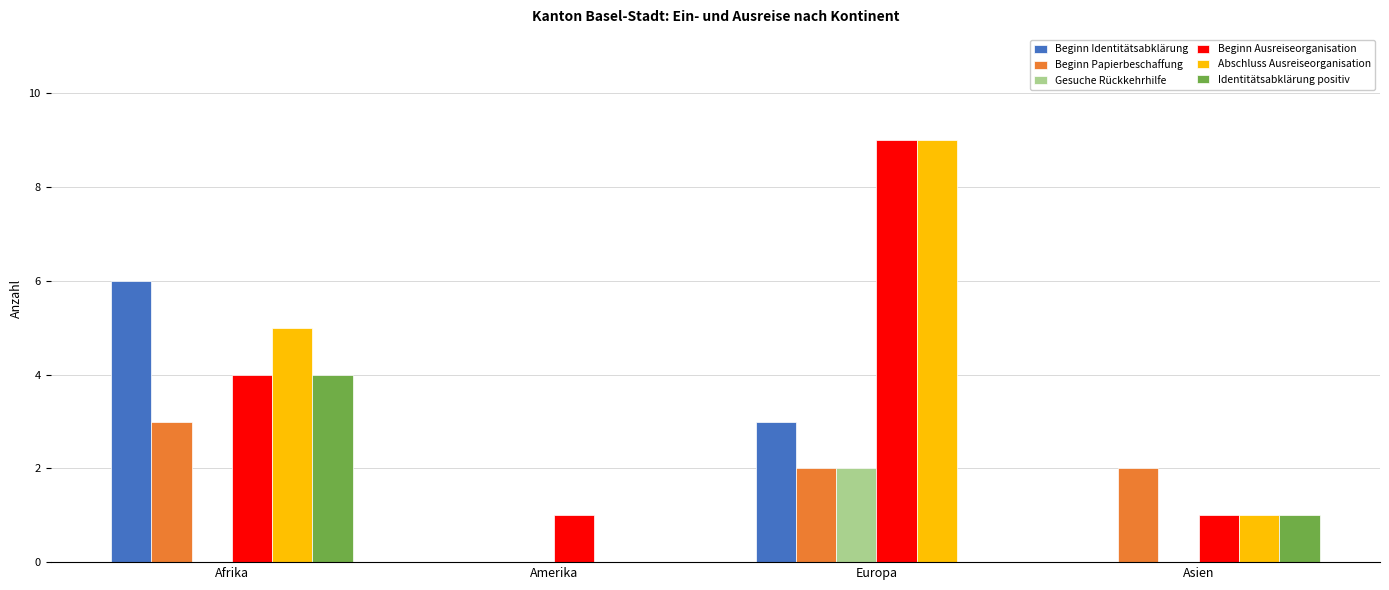

What is the total value across all series at Europa?

25